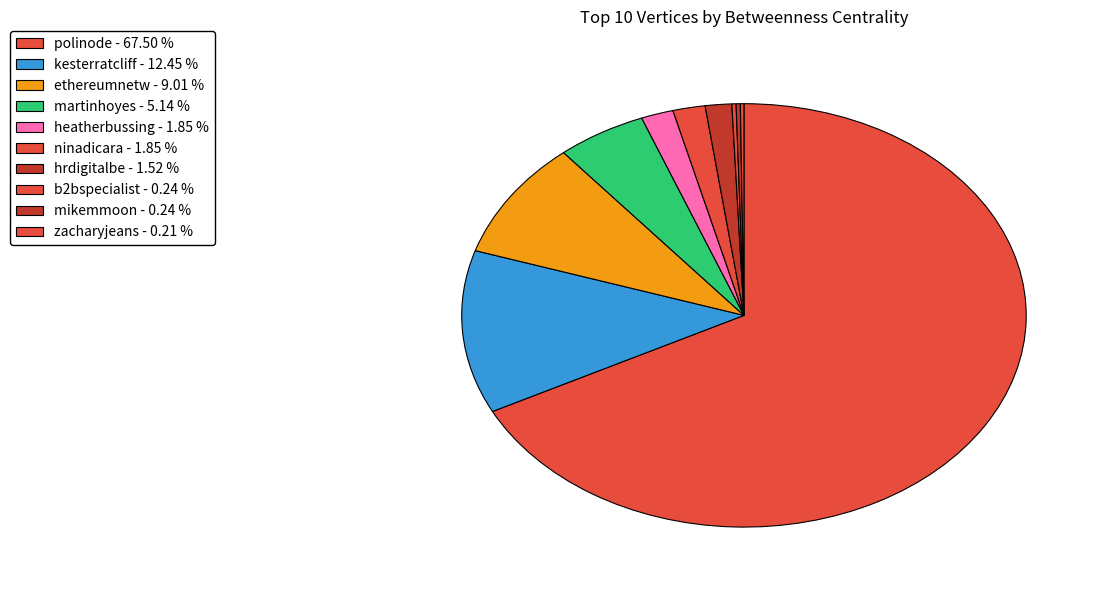

Count the number of slices in the pie.

10